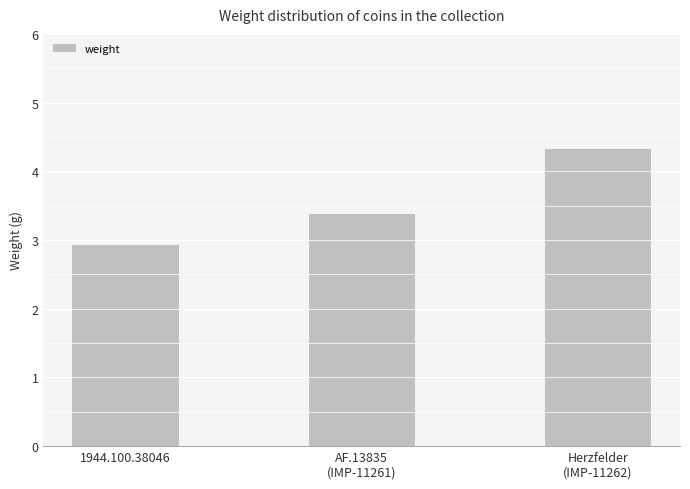

Reading left to right, what are all the values shown in this chart?

2.9	3.4	4.3